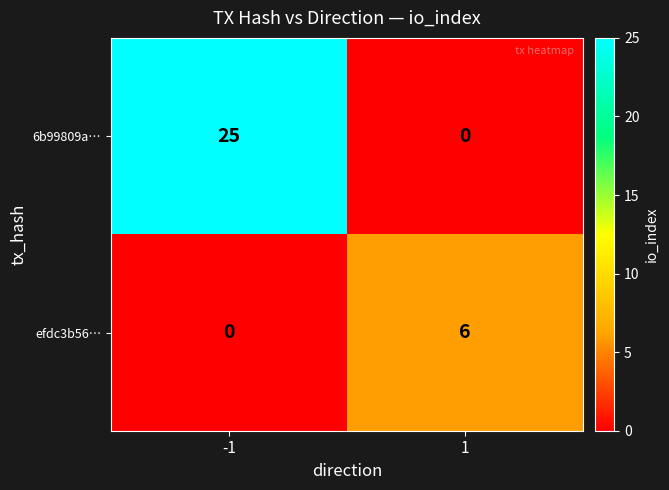

Rank the series at -1 from lowest to highest value.

efdc3b56…, 6b99809a…